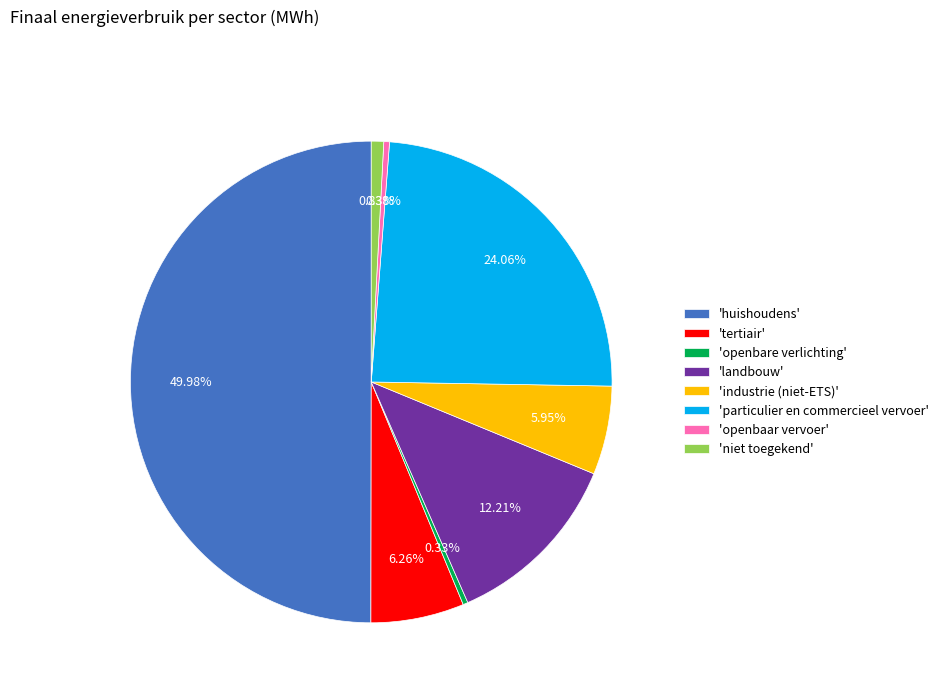

Which slice is the largest?

'huishoudens'